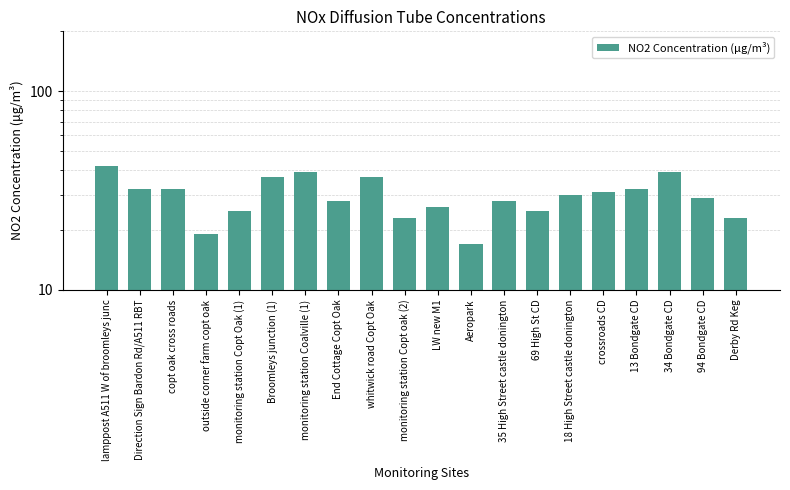

What is the maximum value shown in the chart?

42